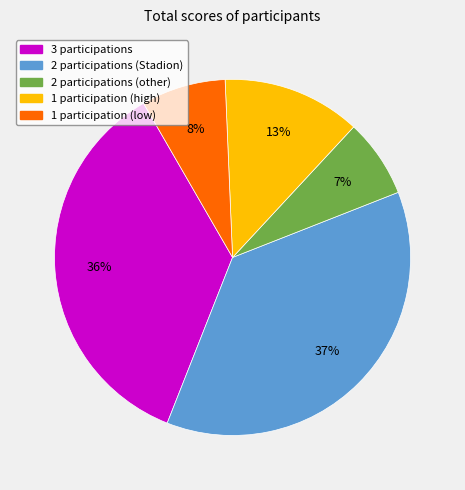

Does any single category account for the majority?

No